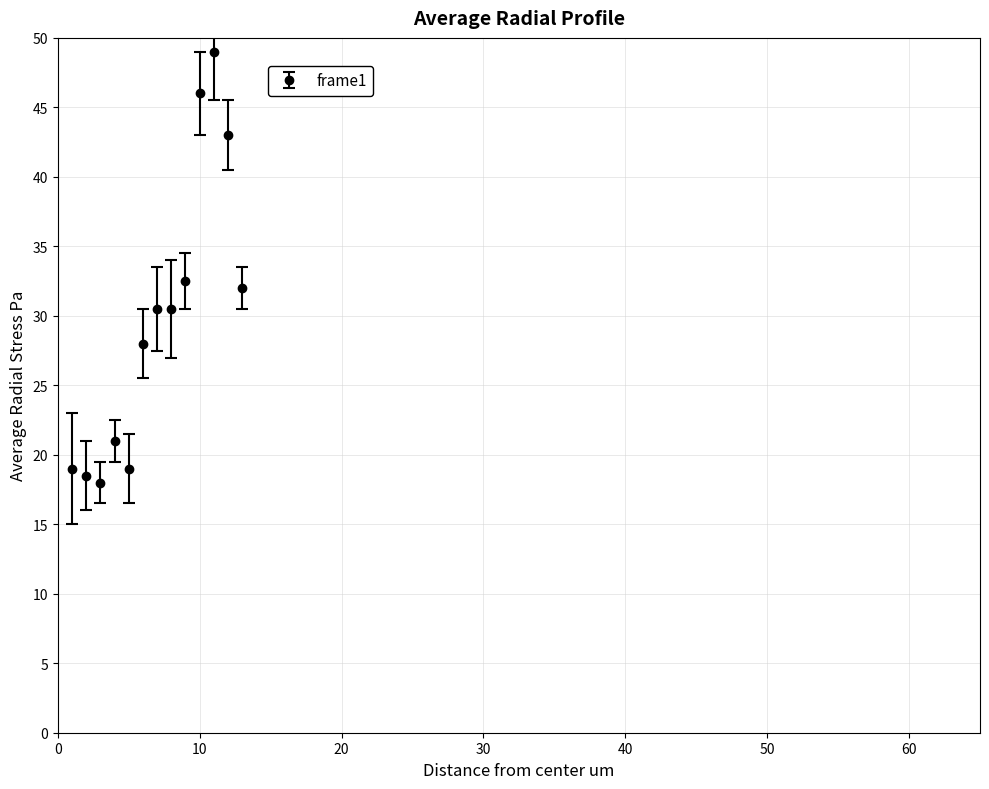

What is the average value?

29.8